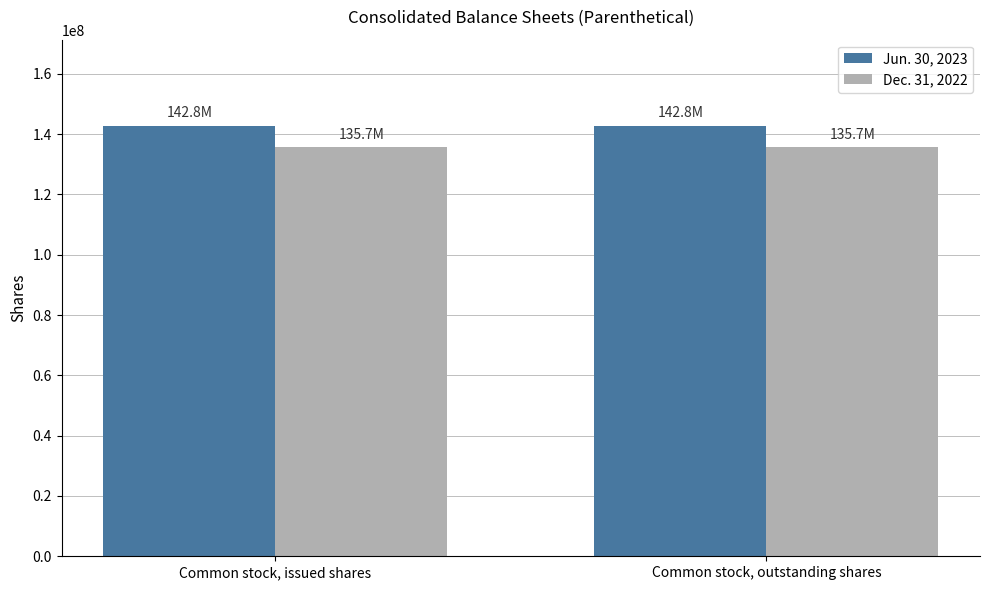

True or false: Jun. 30, 2023 has a value of 142750463 at Common stock, outstanding shares.

True